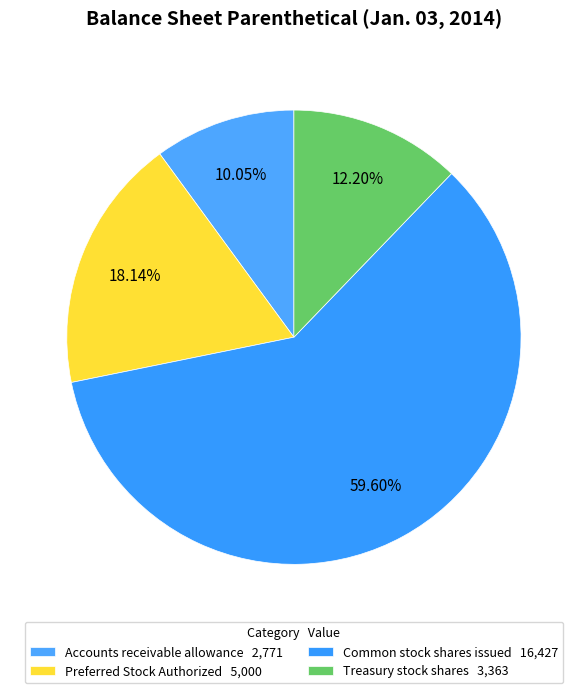

Which category has the biggest portion of the pie?

Common stock shares issued